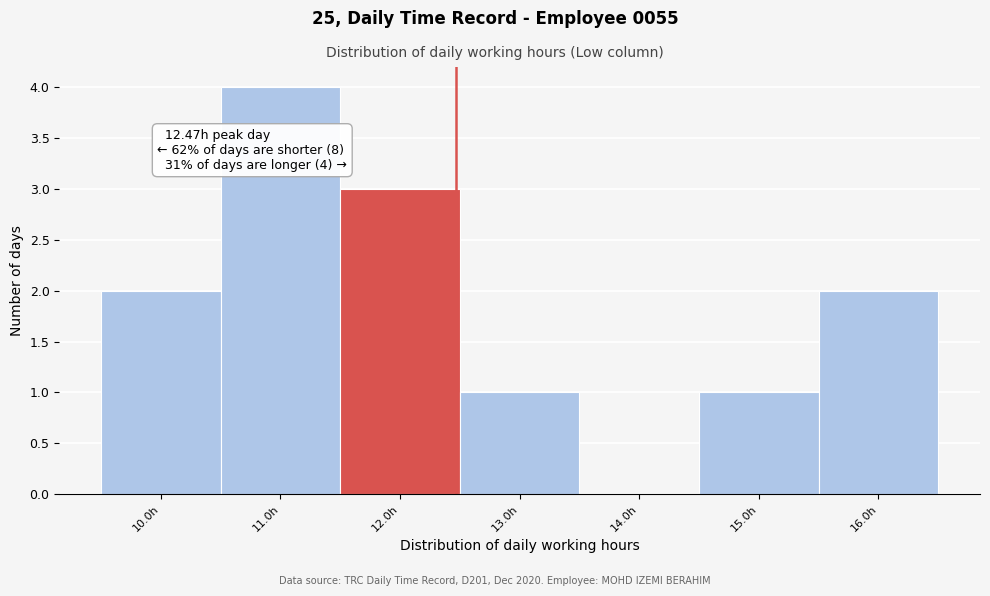

Over which range of the x-axis is the bar tallest?

10.5 to 11.5